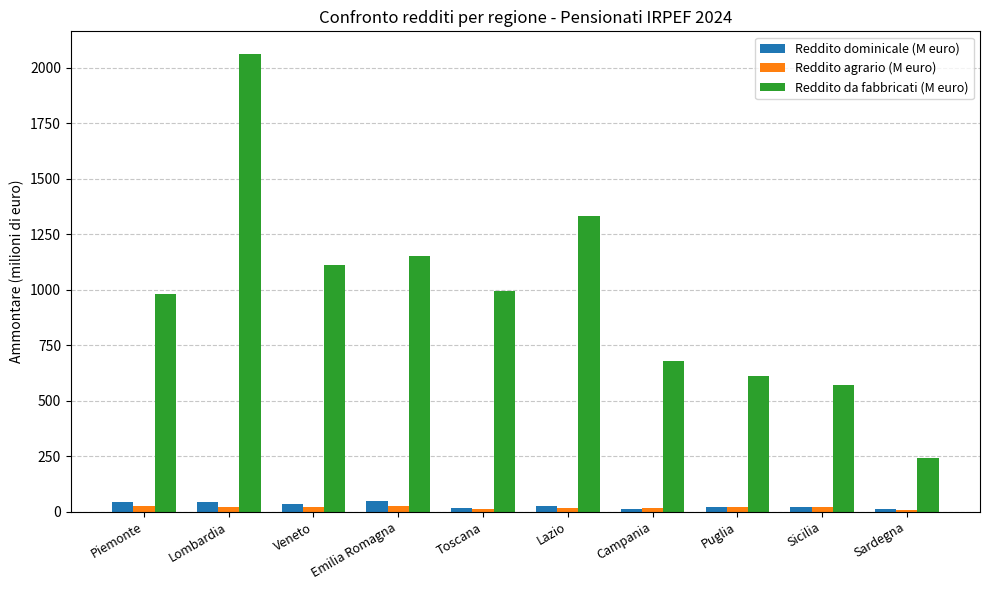

How many groups of bars are there?

10